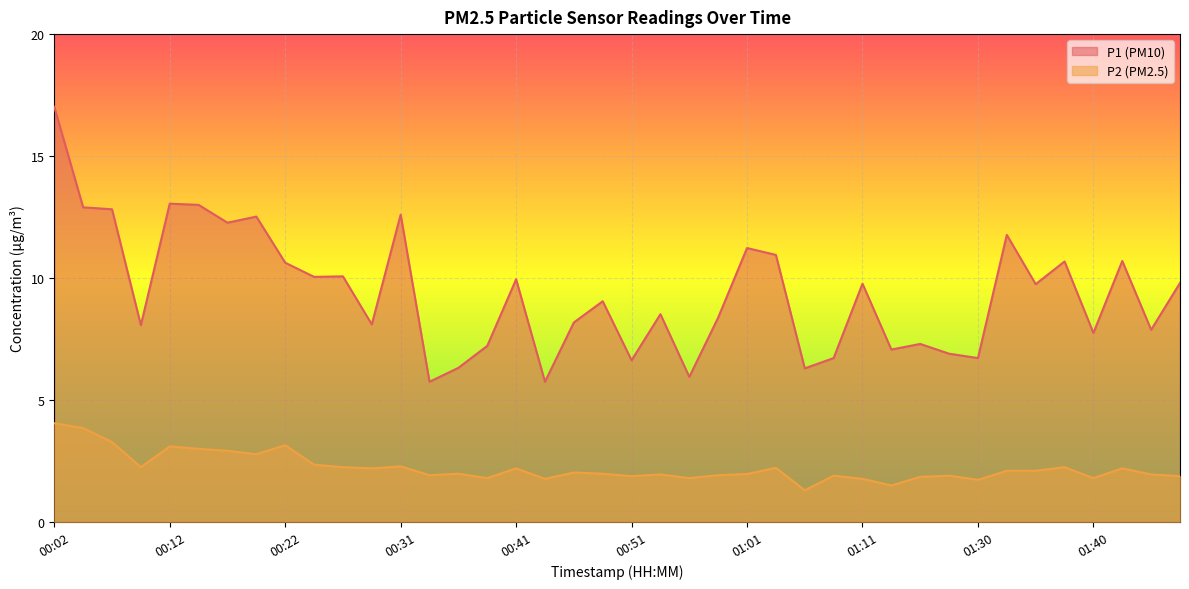

What is the smallest value displayed?

1.3